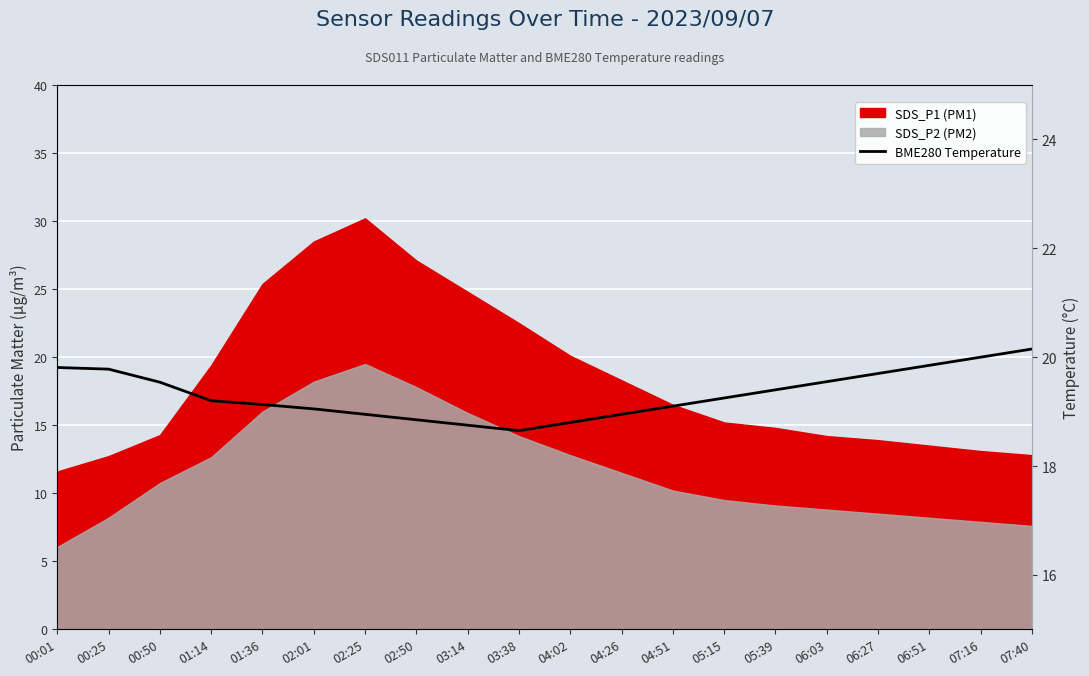

The chart shows a value of 7.8 at 04:51. True or false?

False